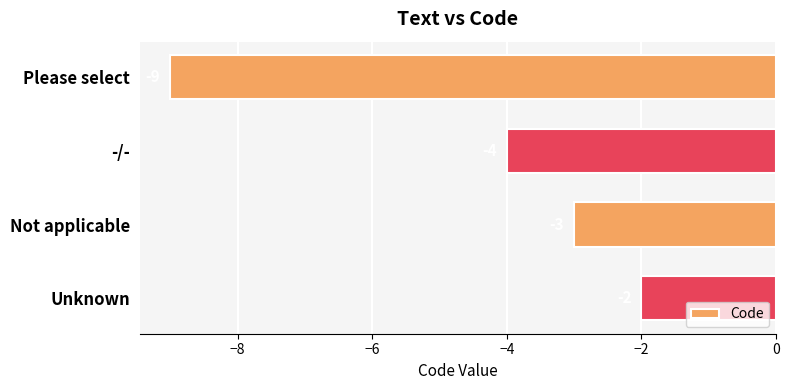

What is the minimum value shown in the chart?

-9